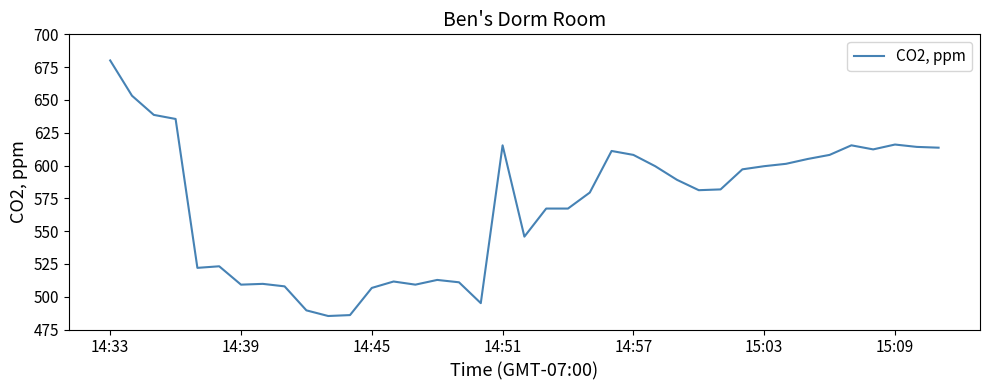

What is the smallest value displayed?

485.3